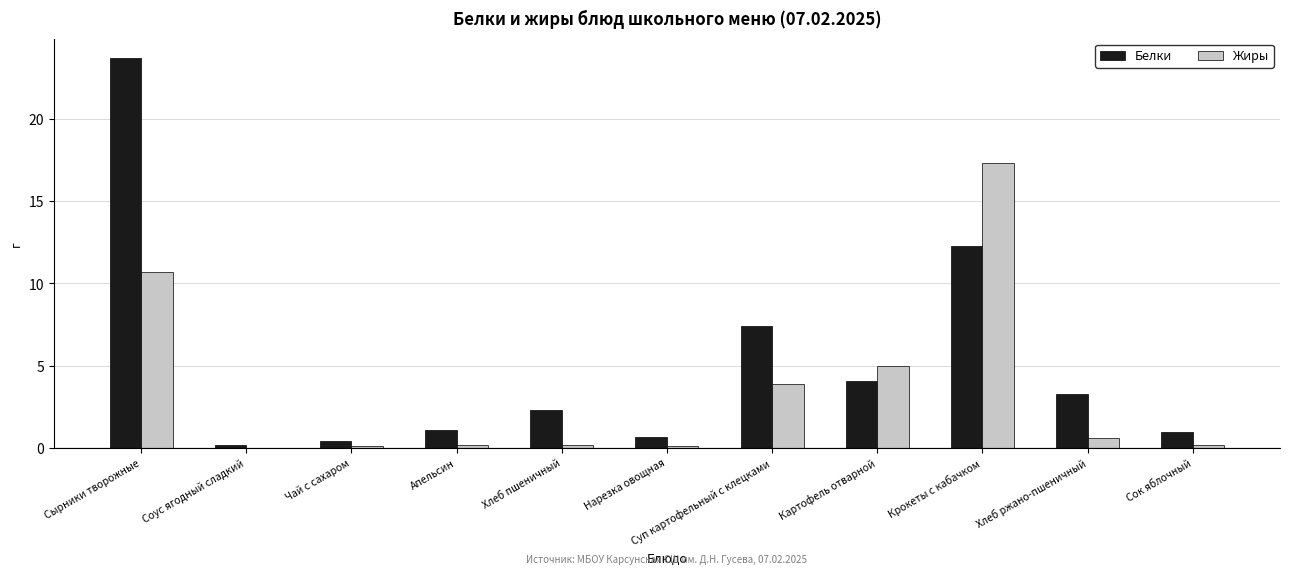

How many distinct data groups are displayed?

2